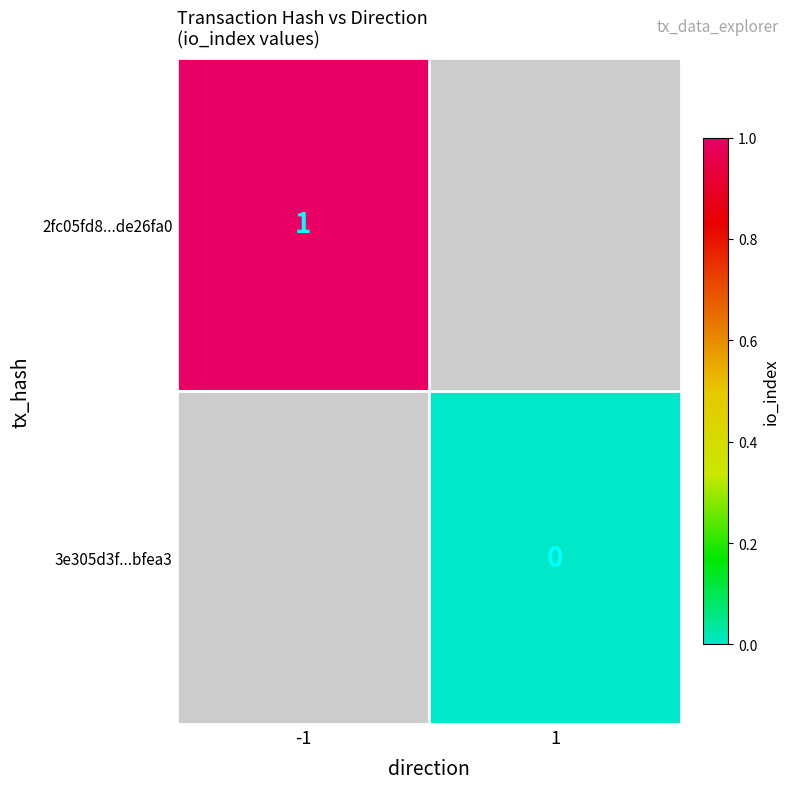

Is it true that 2fc05fd8...de26fa0 equals 1 at -1?

True